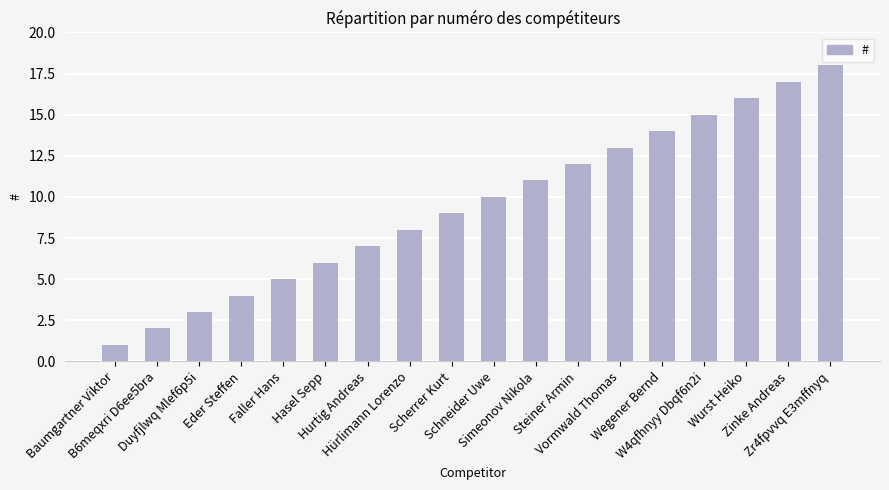

Which label corresponds to the largest value in the chart?

Zr4fpvvq E3mffnyq